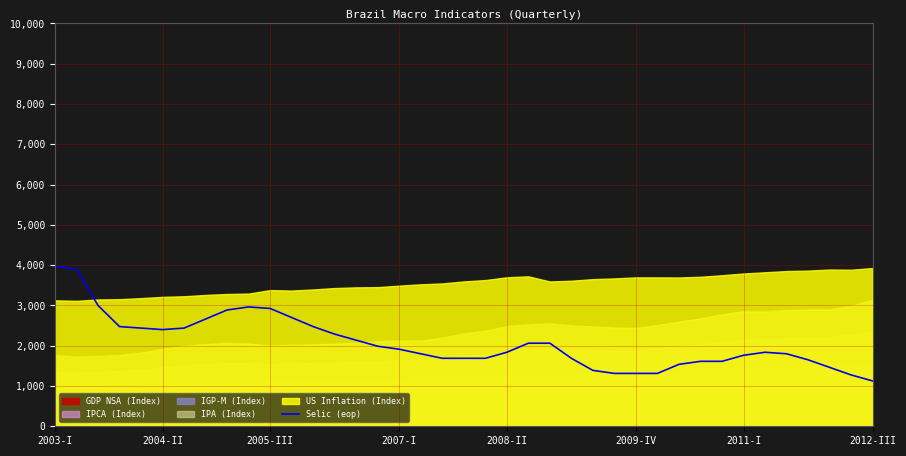

What is the difference between the maximum and second lowest values?

2700.0